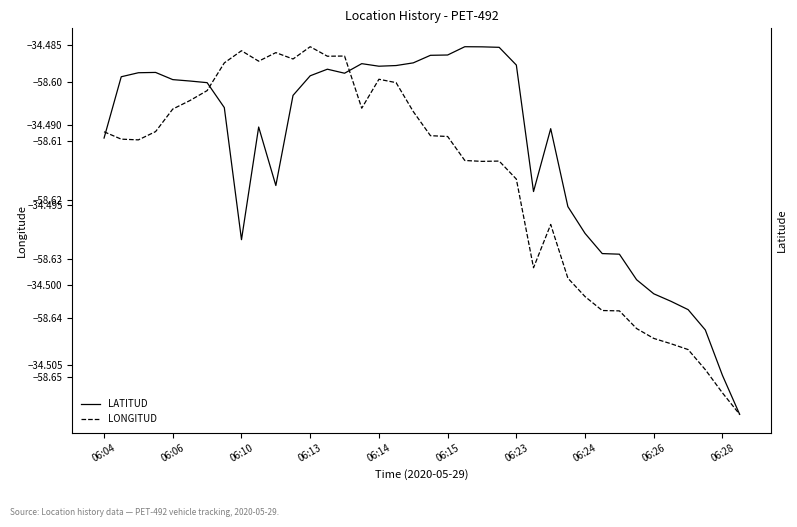

True or false: LONGITUD and LATITUD intersect in this chart.

False